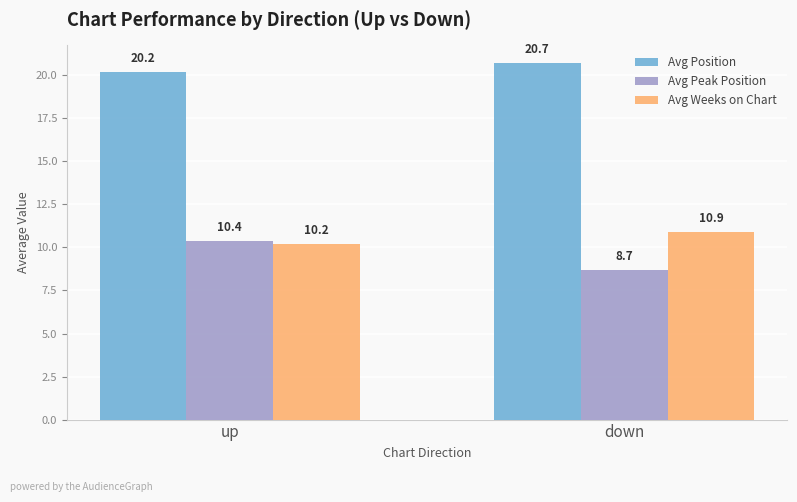

How many series are shown in this chart?

3